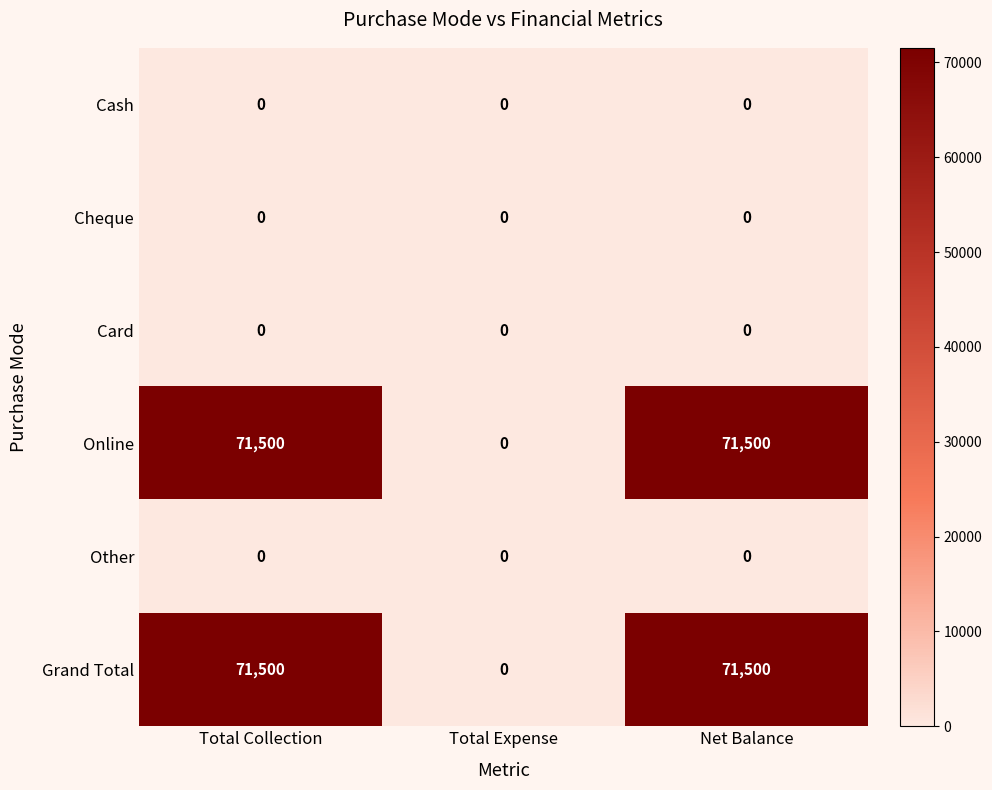

What is the total value across all series at Net Balance?

143000